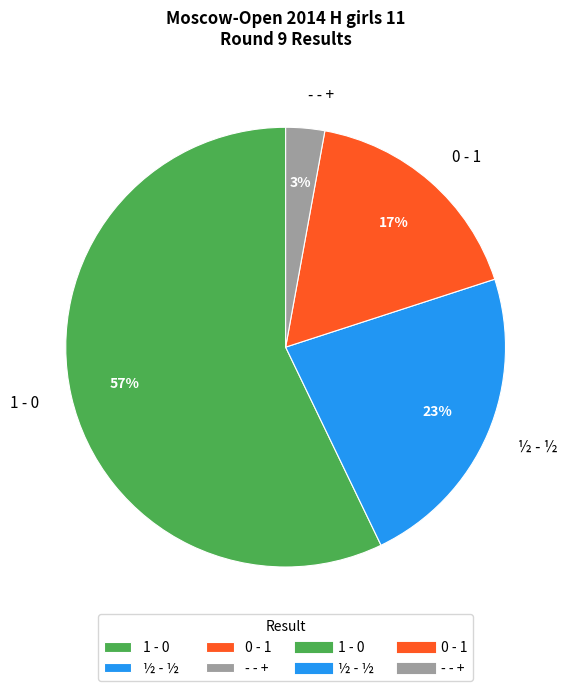

Which category has the smallest portion of the pie?

- - +